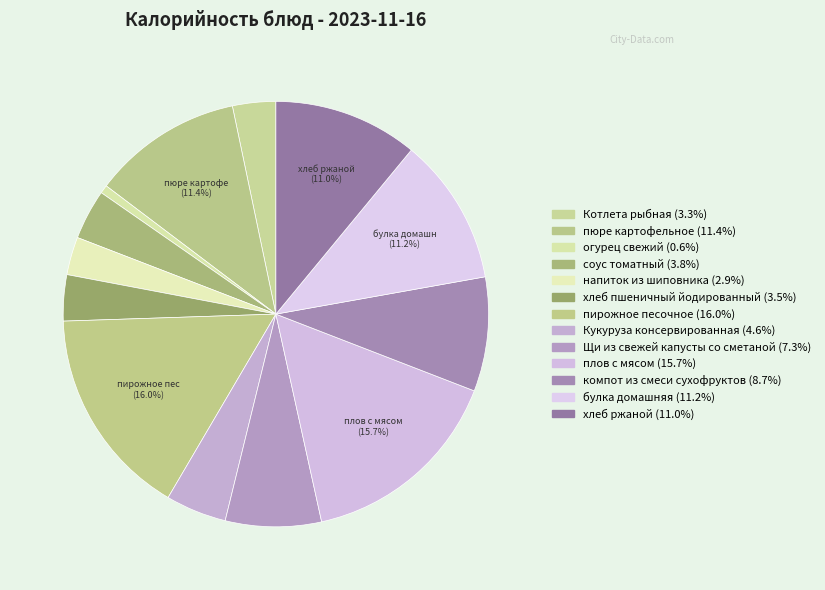

How many segments does this pie chart have?

13